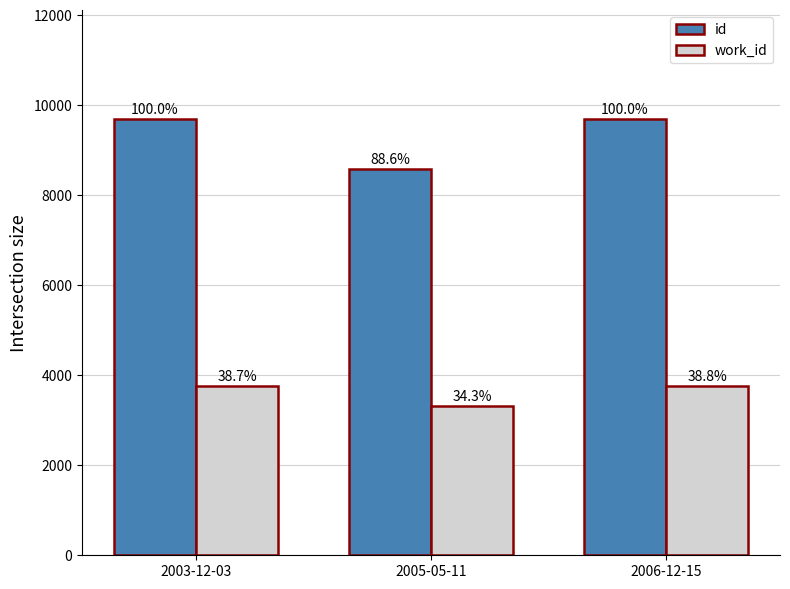

Reading left to right, list all the values displayed in this chart.

id: 2003-12-03=9684.0	2005-05-11=8585.0	2006-12-15=9687.0
work_id: 2003-12-03=3753.7	2005-05-11=3318.0	2006-12-15=3755.0